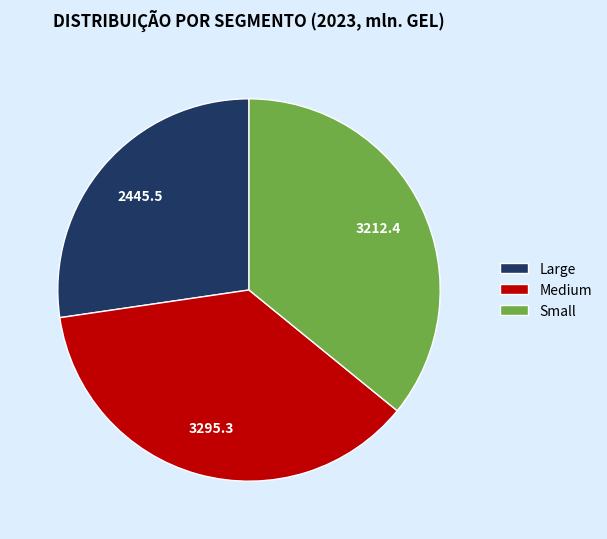

Rank the categories by value from highest to lowest.

Medium, Small, Large